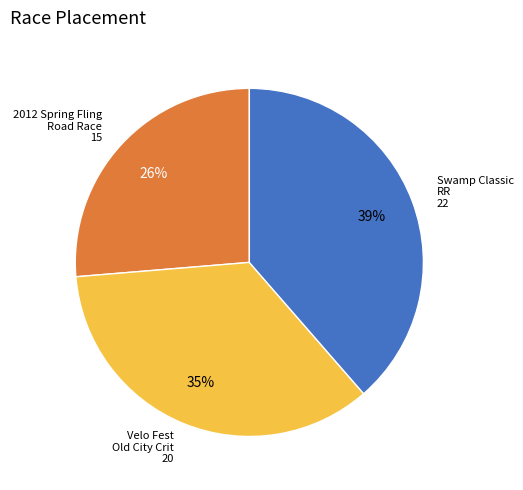

Is there a majority slice in this chart?

No